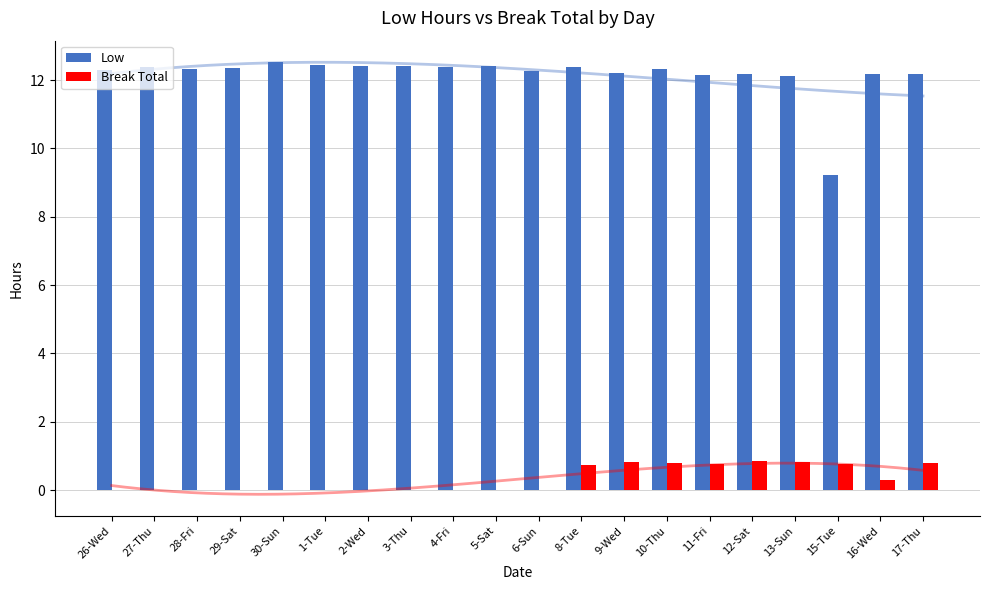

Reading right to left, transcribe all the data shown in this chart.

Low: 12.2	12.2	9.2	12.1	12.2	12.1	12.3	12.2	12.4	12.3	12.4	12.4	12.4	12.4	12.4	12.5	12.3	12.3	12.4	12.3
Break Total: 0.8	0.3	0.8	0.8	0.8	0.8	0.8	0.8	0.8	0.0	0.0	0.0	0.0	0.0	0.0	0.0	0.0	0.0	0.0	0.0